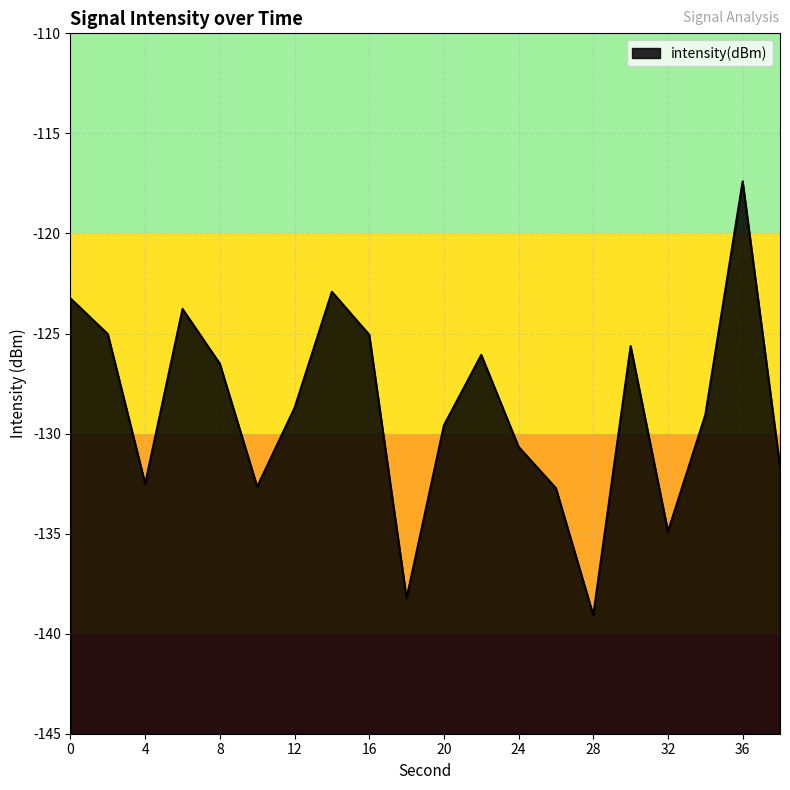

List the labels in order of value, smallest first.

28, 18, 32, 26, 10, 4, 38, 24, 20, 34, 12, 8, 22, 30, 16, 2, 6, 0, 14, 36